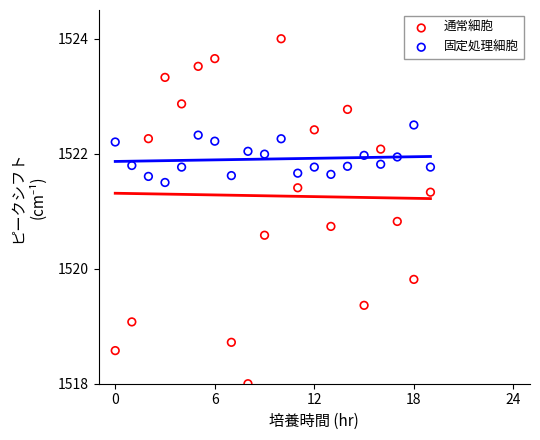

Which series reaches the maximum Y coordinate?

通常細胞